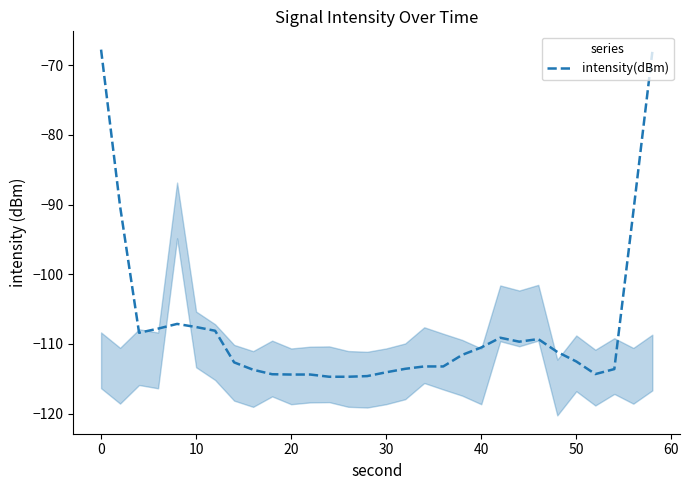

Is it true that intensity(dBm) equals -104.6 at 0?

False